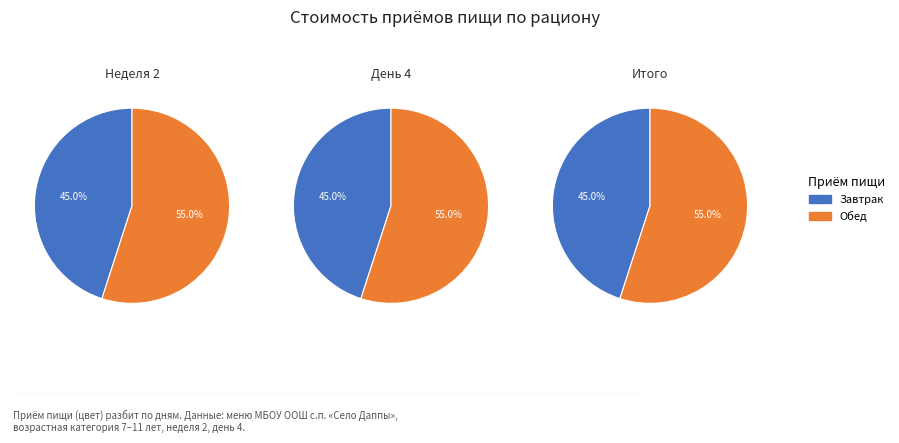

Does Обед represent more than half of the total?

Yes